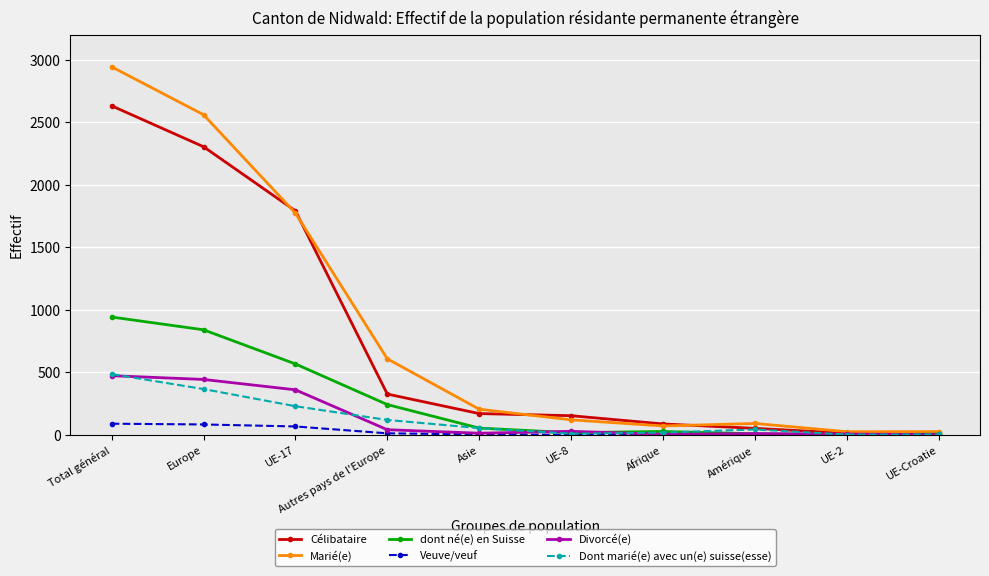

What is the label of the 9th point from the left?

UE-2